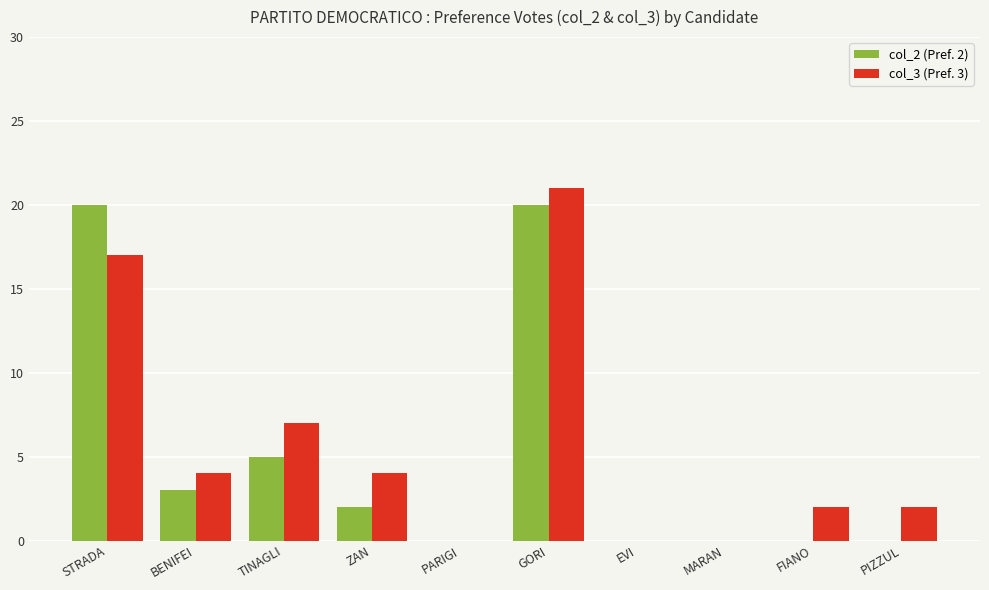

Is the value of col_2 (Pref. 2) at STRADA greater than the value of col_3 (Pref. 3) at BENIFEI?

Yes